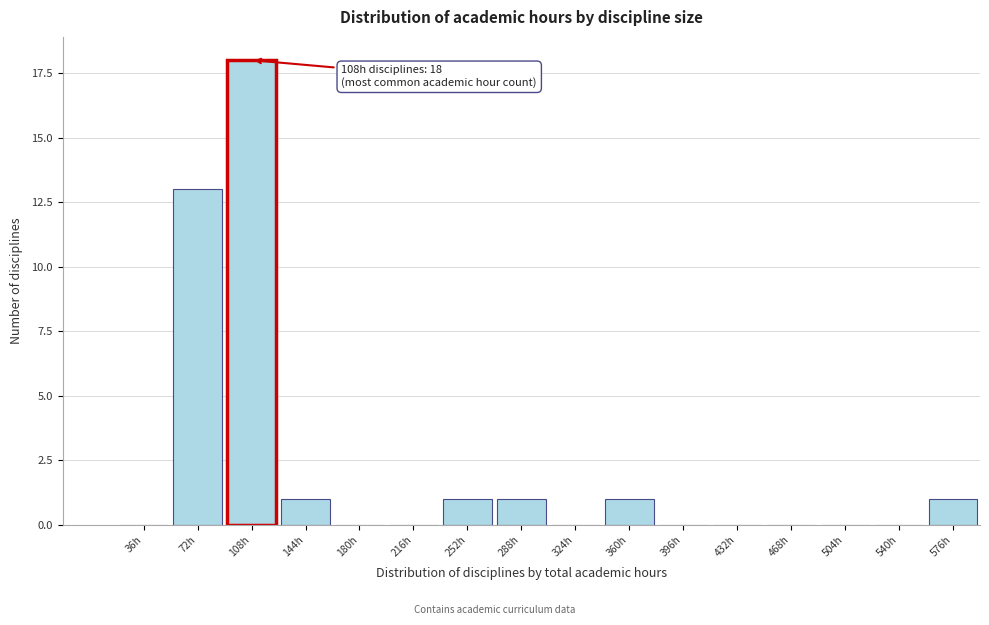

Reading left to right, transcribe all the data shown in this chart.

36h=0	72h=13	108h=18	144h=1	180h=0	216h=0	252h=1	288h=1	324h=0	360h=1	396h=0	432h=0	468h=0	504h=0	540h=0	576h=1